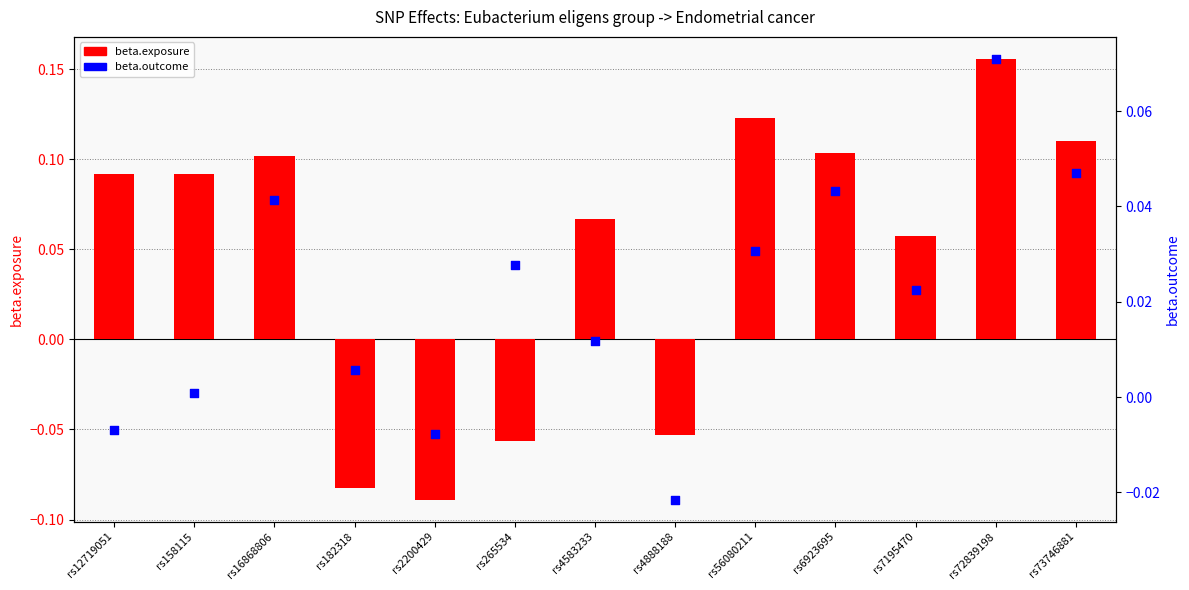

Which series has the widest spread of Y values?

beta.exposure